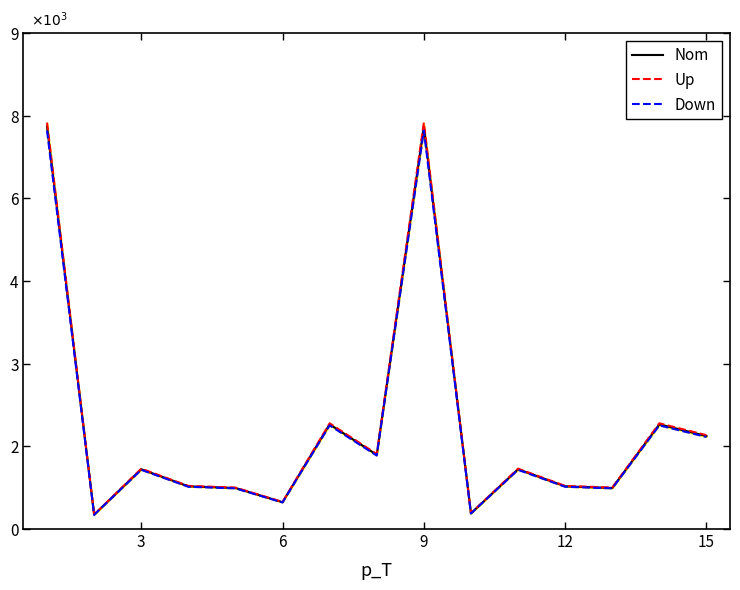

True or false: Nom and Down intersect in this chart.

False